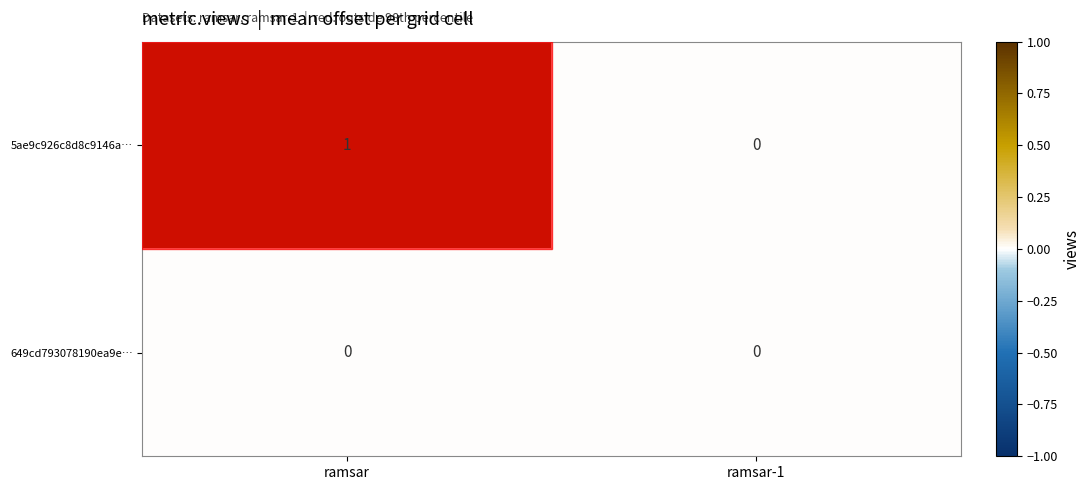

What is the spread (max minus min) of values at ramsar?

1